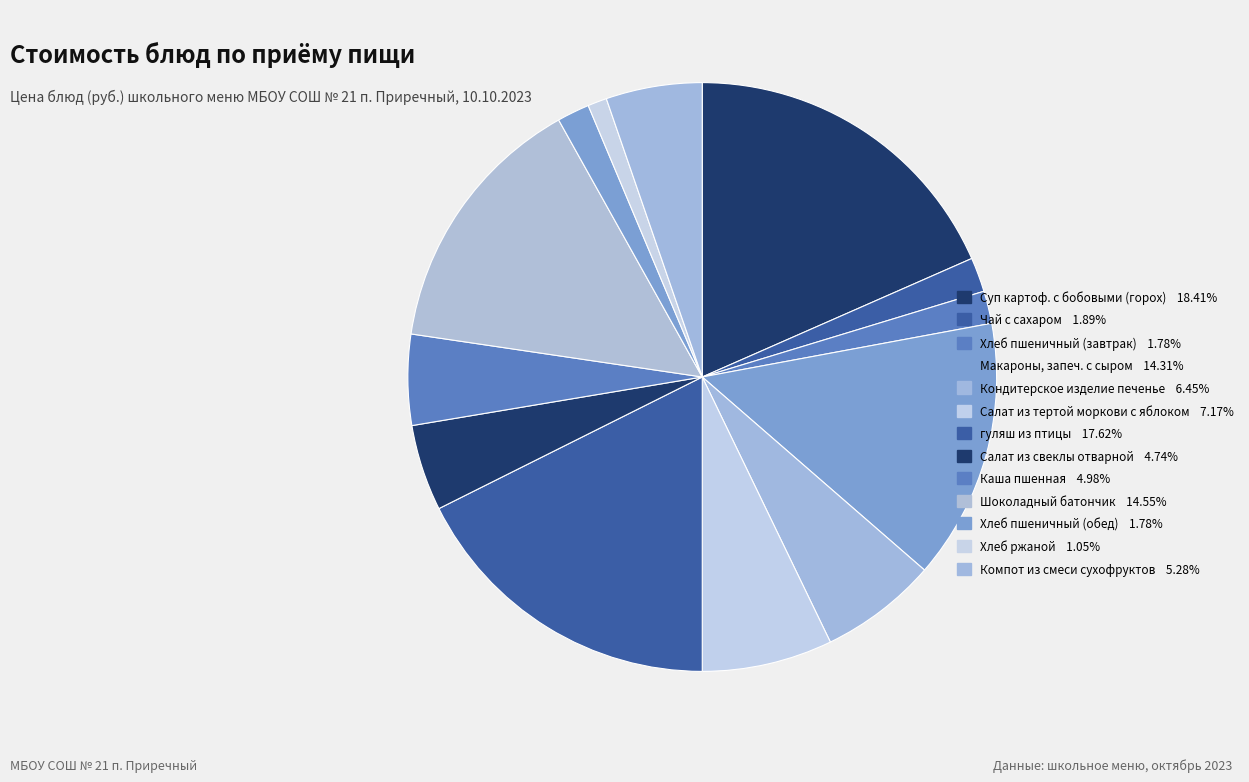

To the nearest percent, what is the difference between the Хлеб пшеничный (завтрак) and Макароны, запеч. с сыром slice percentages?

13%